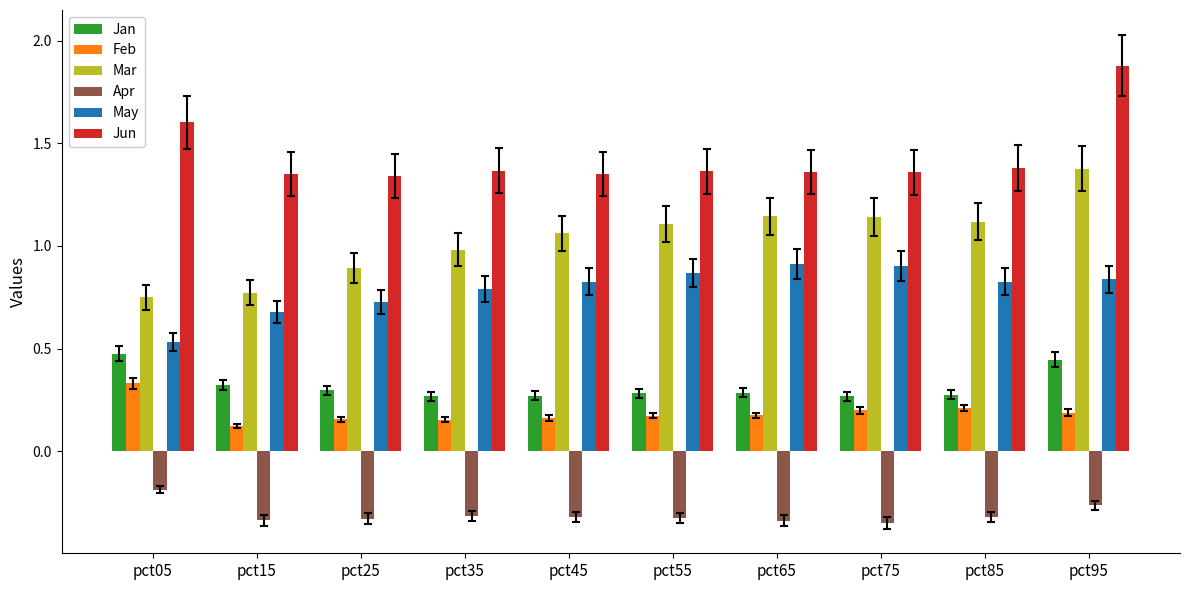

How many groups of bars are there?

10